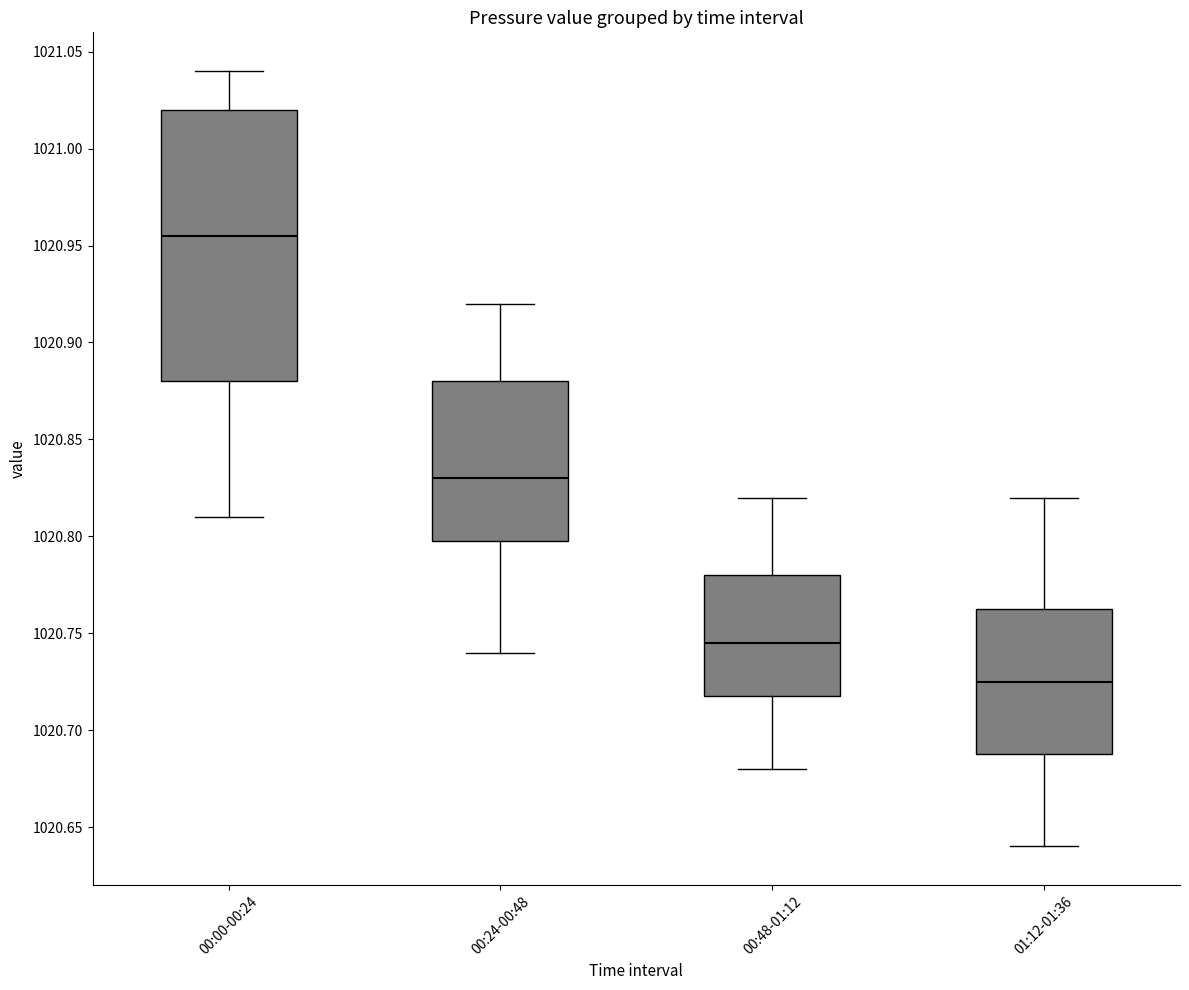

Reading left to right, transcribe this box plot: for each box, give where its median line is, the range the box spans, and where its two whiskers end, as read against the y-axis. The values are not printed on the chart, so give them approximately, as read against the axis.

00:00-00:24: median 1020.955, box 1020.880 to 1021.020, whiskers 1020.810 to 1021.040
00:24-00:48: median 1020.830, box 1020.800 to 1020.880, whiskers 1020.740 to 1020.920
00:48-01:12: median 1020.745, box 1020.720 to 1020.780, whiskers 1020.680 to 1020.820
01:12-01:36: median 1020.725, box 1020.690 to 1020.765, whiskers 1020.640 to 1020.820